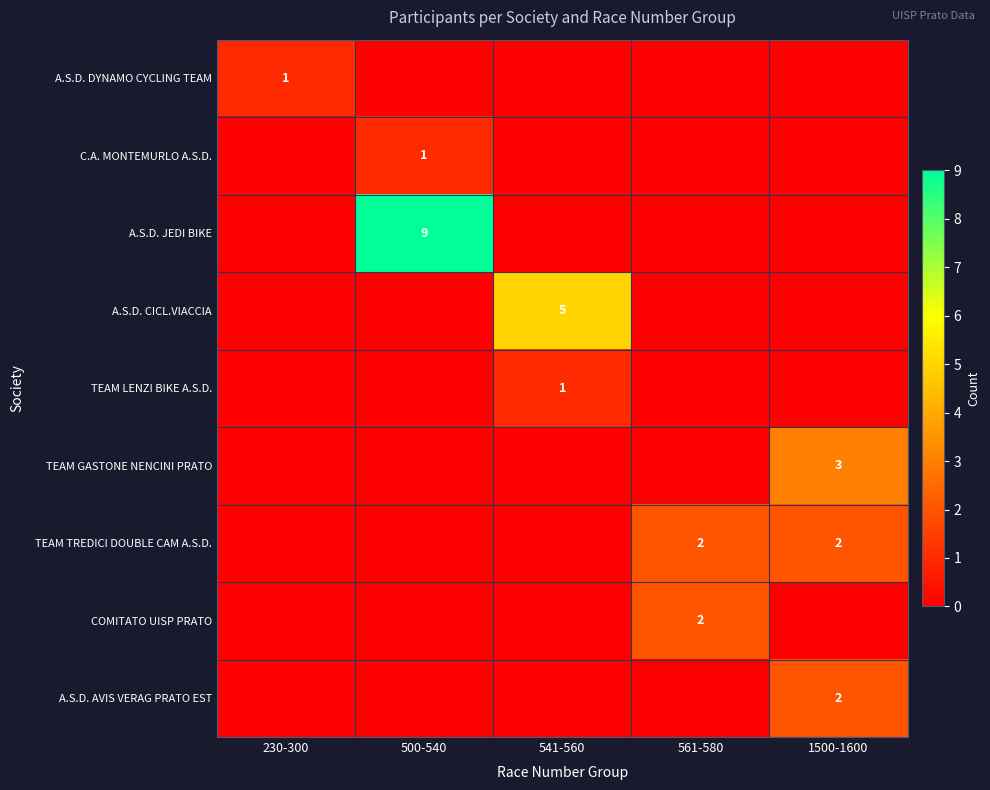

True or false: A.S.D. DYNAMO CYCLING TEAM has a value of 1 at 230-300.

True